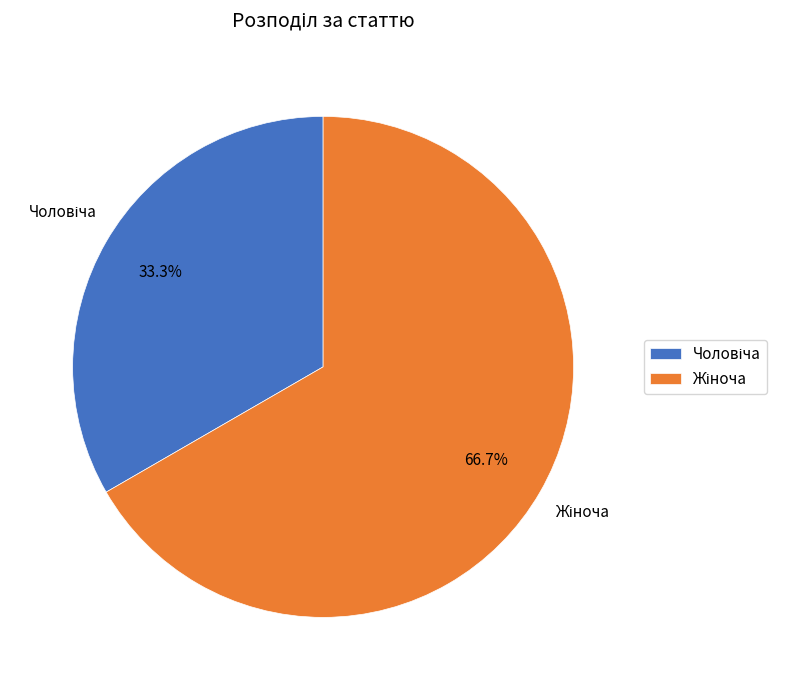

What percentage is the Чоловіча slice, to the nearest percent?

33%